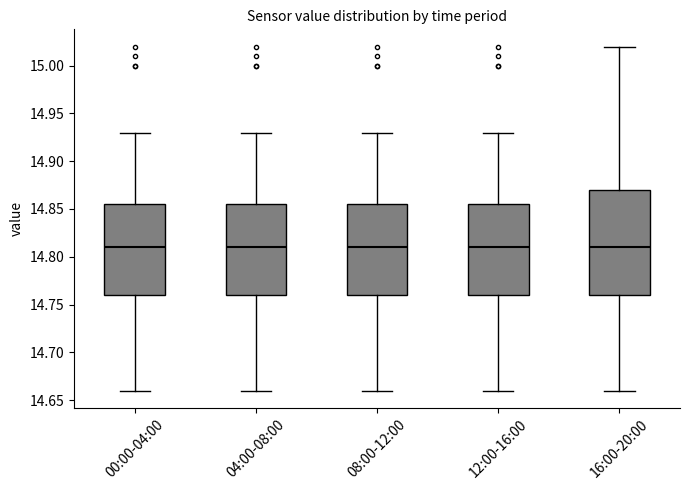

Where does the lower whisker of the box for 04:00-08:00 end on the y-axis? The values are not printed on the chart, so give them approximately, as read against the axis.

14.660